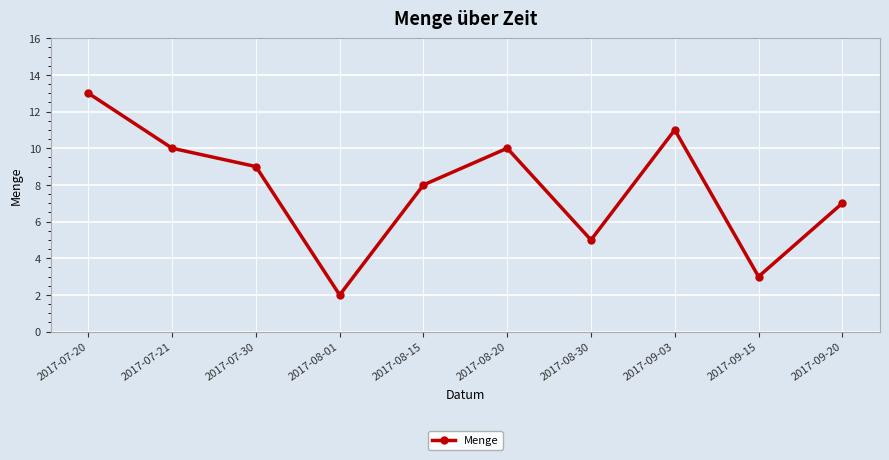

How many lines are shown in the chart?

1